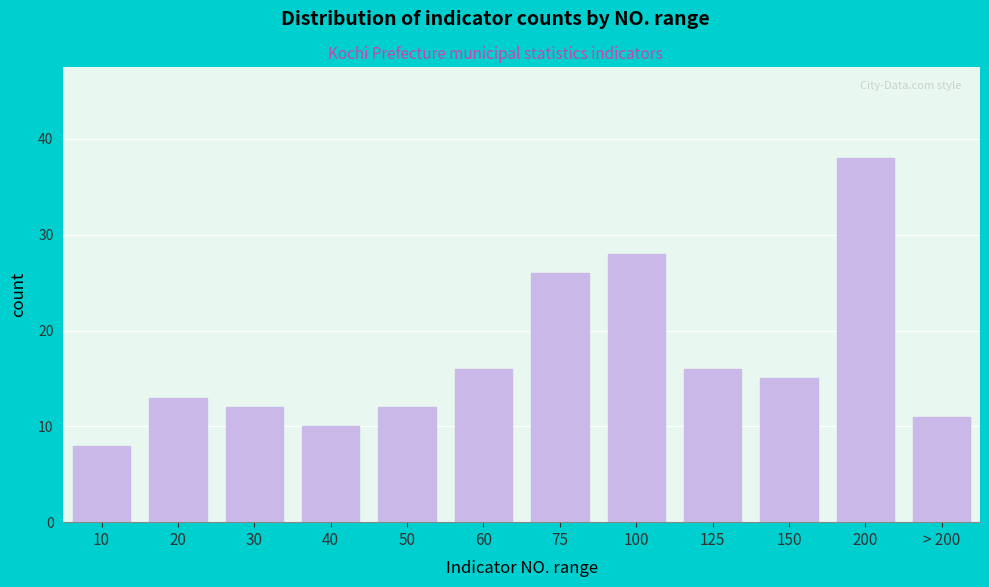

Reading left to right, list all the values displayed in this chart.

8	13	12	10	12	16	26	28	16	15	38	11